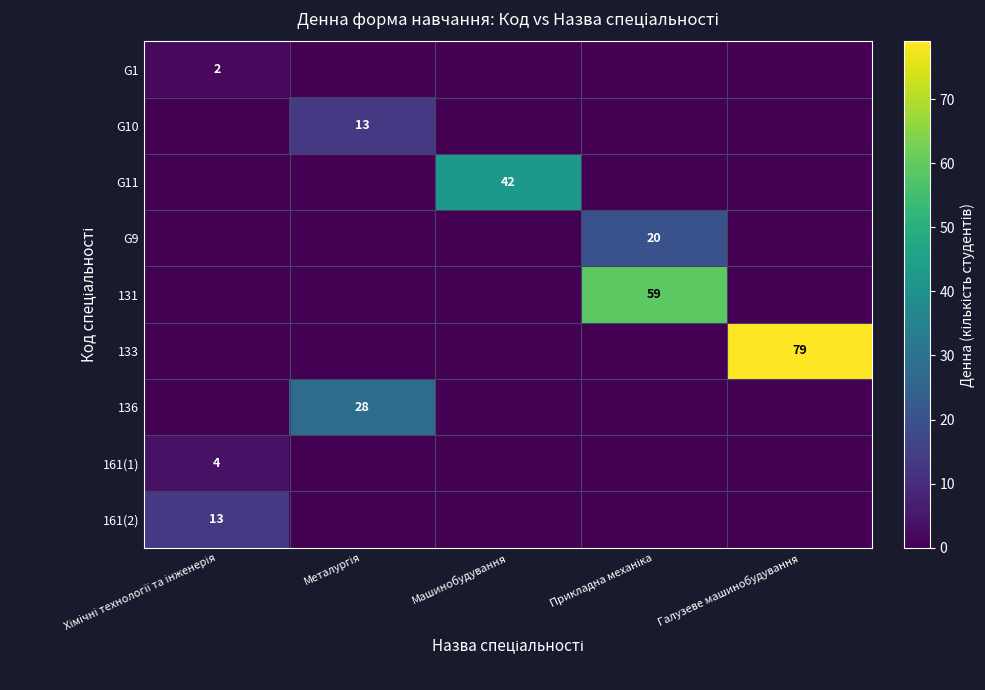

The 133 series shows 107 at Галузеве машинобудування. True or false?

False